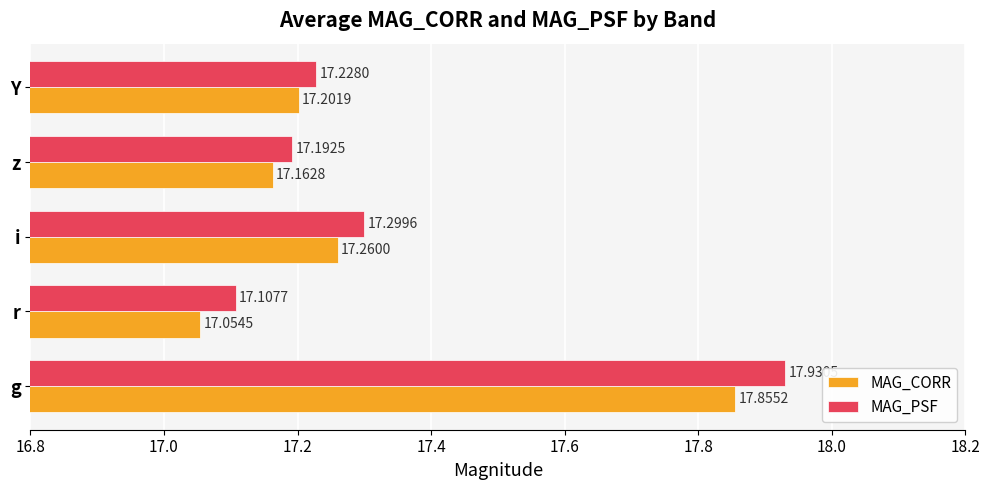

What are all the series names shown in the legend?

MAG_CORR, MAG_PSF